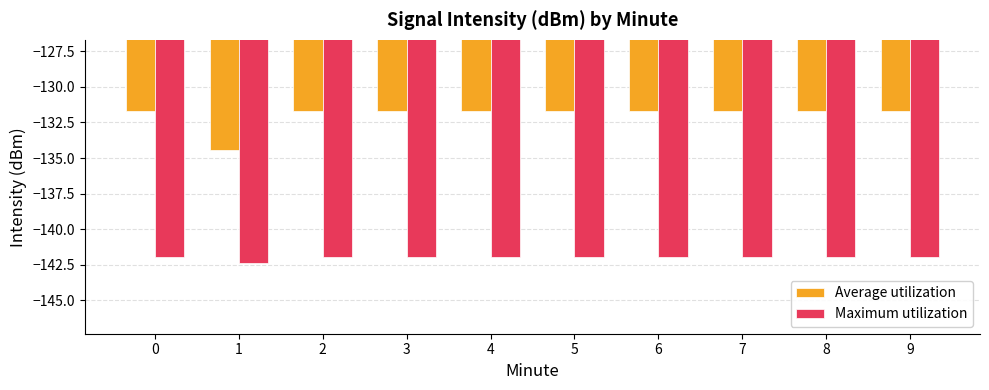

What is the total value across all series at 6?

-273.6